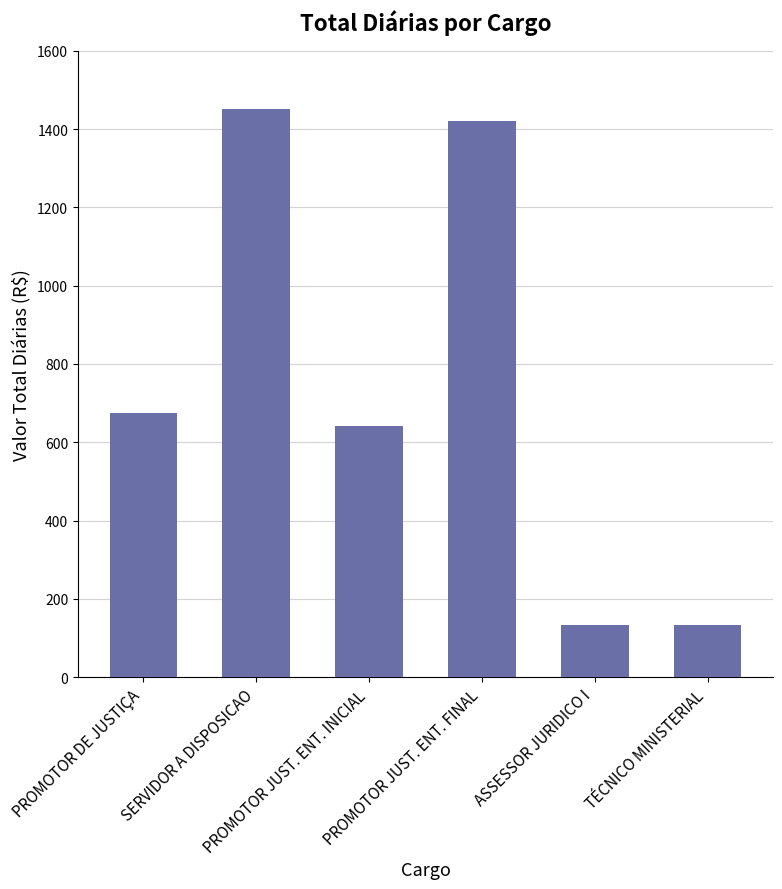

The chart shows a value of 132.0 at TÉCNICO MINISTERIAL. True or false?

True